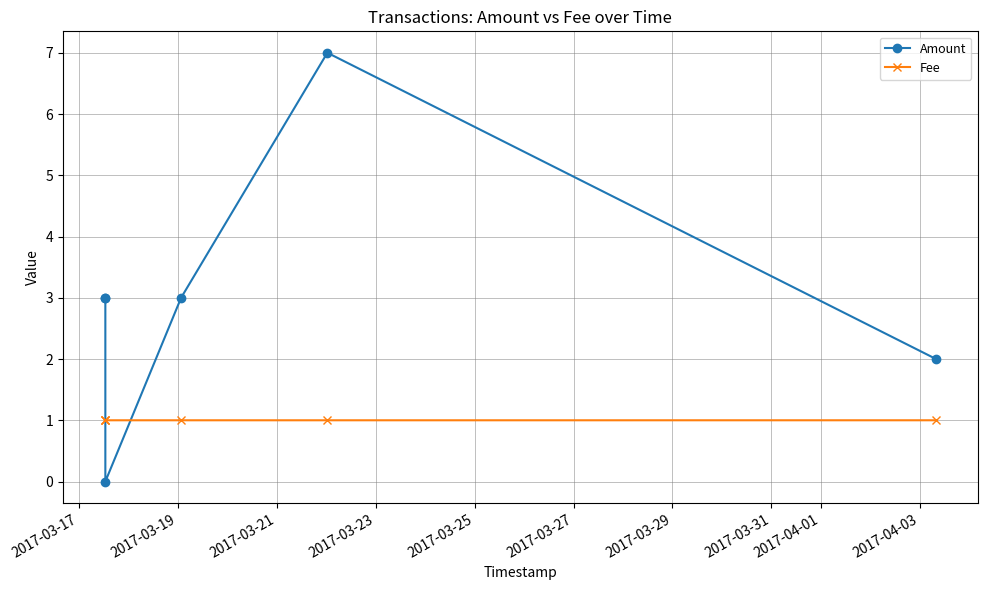

What are all the series names shown in the legend?

Amount, Fee